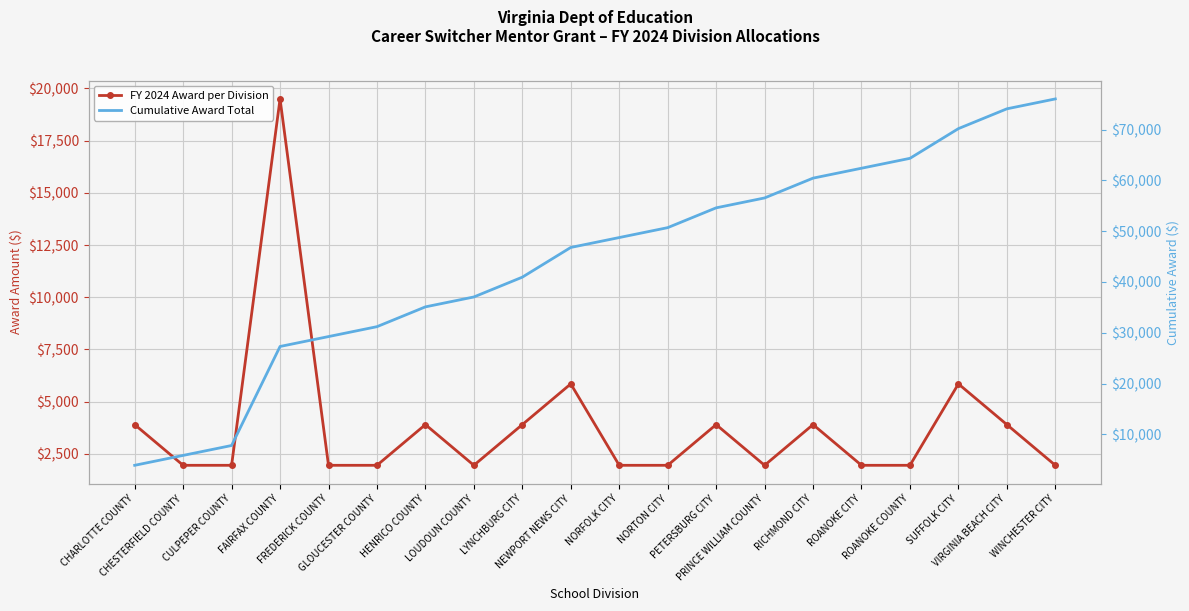

Reading right to left, what are all the values shown in this chart?

FY 2024 Award per Division: WINCHESTER CITY=1950	VIRGINIA BEACH CITY=3900	SUFFOLK CITY=5850	ROANOKE COUNTY=1950	ROANOKE CITY=1950	RICHMOND CITY=3900	PRINCE WILLIAM COUNTY=1950	PETERSBURG CITY=3900	NORTON CITY=1950	NORFOLK CITY=1950	NEWPORT NEWS CITY=5850	LYNCHBURG CITY=3900	LOUDOUN COUNTY=1950	HENRICO COUNTY=3900	GLOUCESTER COUNTY=1950	FREDERICK COUNTY=1950	FAIRFAX COUNTY=19500	CULPEPER COUNTY=1950	CHESTERFIELD COUNTY=1950	CHARLOTTE COUNTY=3900
Cumulative Award Total: WINCHESTER CITY=76050	VIRGINIA BEACH CITY=74100	SUFFOLK CITY=70200	ROANOKE COUNTY=64350	ROANOKE CITY=62400	RICHMOND CITY=60450	PRINCE WILLIAM COUNTY=56550	PETERSBURG CITY=54600	NORTON CITY=50700	NORFOLK CITY=48750	NEWPORT NEWS CITY=46800	LYNCHBURG CITY=40950	LOUDOUN COUNTY=37050	HENRICO COUNTY=35100	GLOUCESTER COUNTY=31200	FREDERICK COUNTY=29250	FAIRFAX COUNTY=27300	CULPEPER COUNTY=7800	CHESTERFIELD COUNTY=5850	CHARLOTTE COUNTY=3900